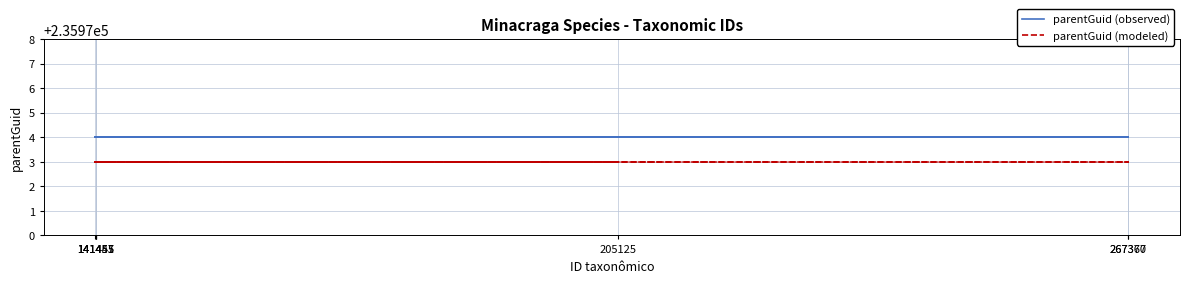

Between 141445 and 267367, which series saw the biggest shift?

parentGuid (observed)